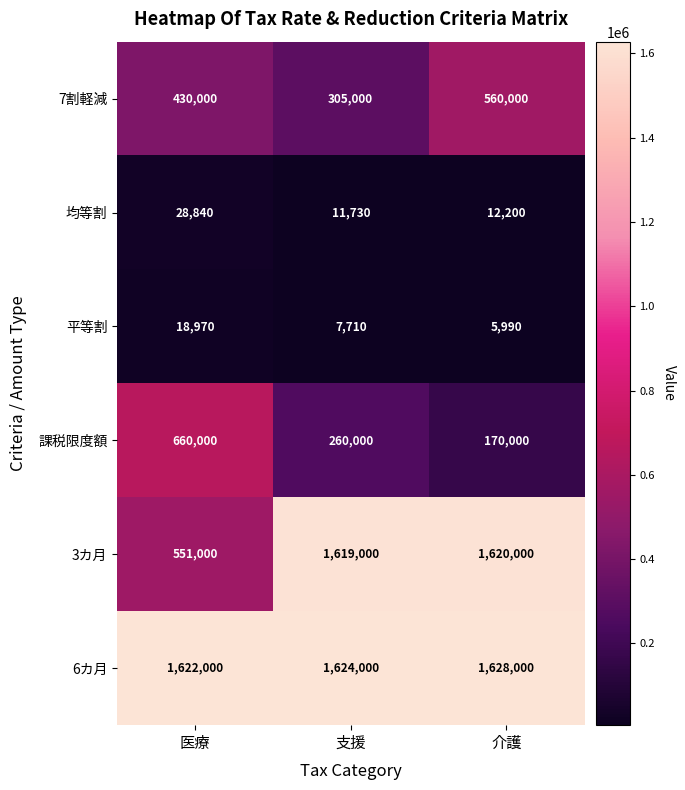

Between 医療 and 介護, which series saw the biggest shift?

3カ月